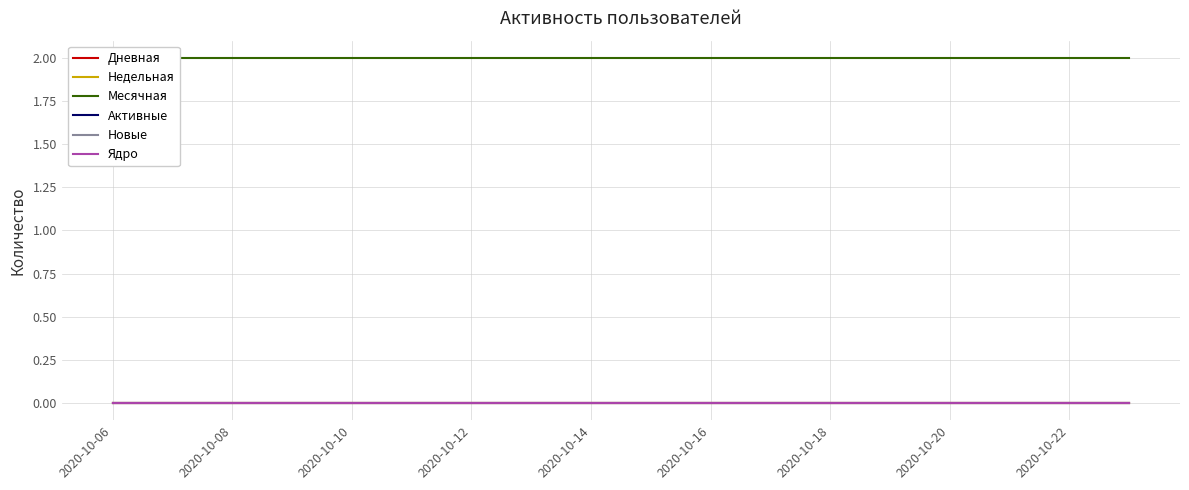

At 2020-10-10, list the series in order from largest to smallest.

Месячная, Дневная, Недельная, Активные, Новые, Ядро